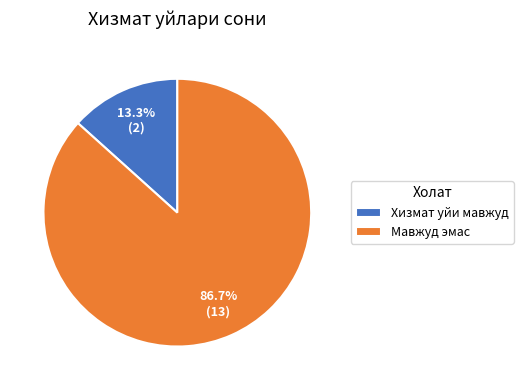

Which slice is the largest?

Мавжуд эмас